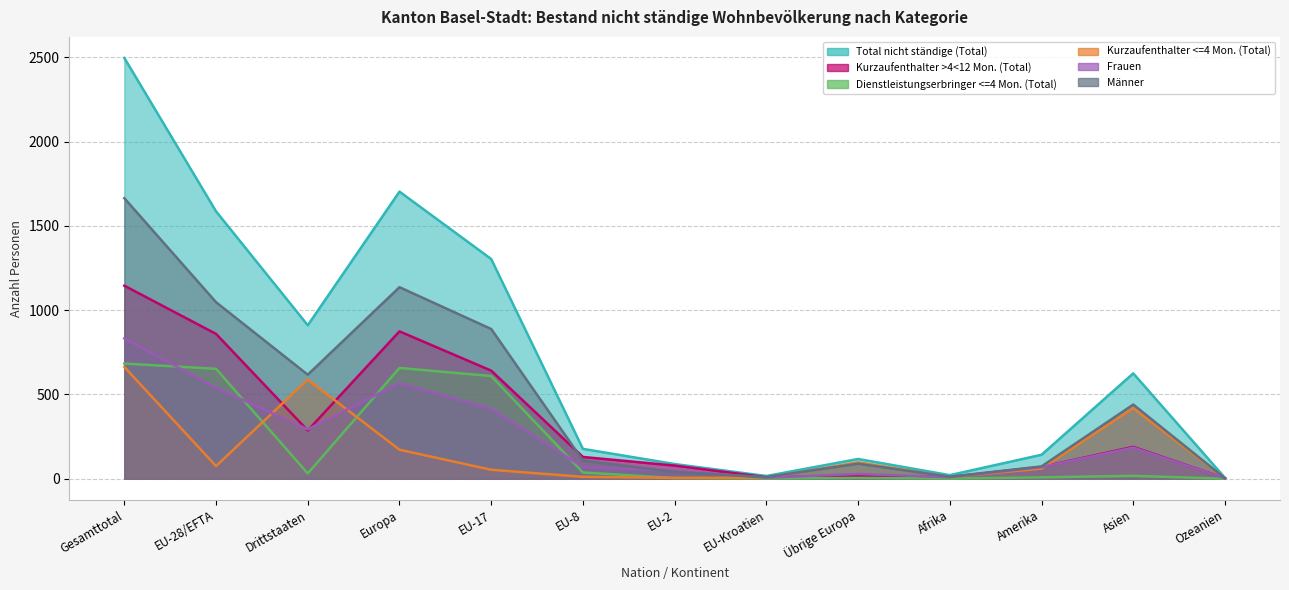

At which label does Total nicht ständige (Total) reach its minimum?

Ozeanien